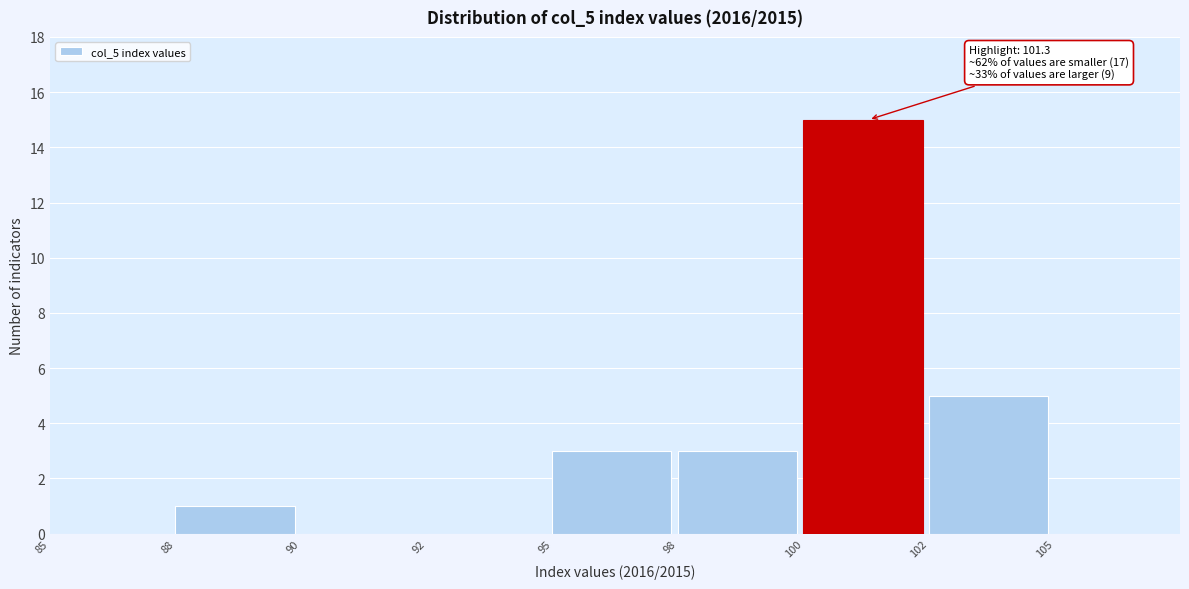

Reading left to right, list all the values displayed in this chart.

85=0	88=1	90=0	92=0	95=3	98=3	100=15	102=5	105=0